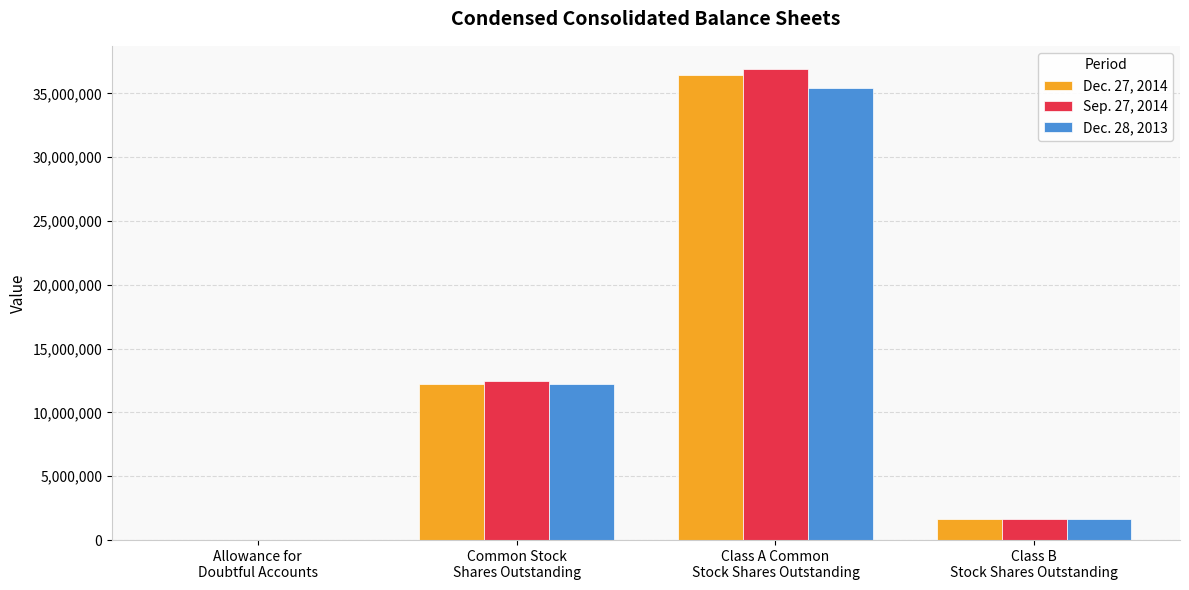

How many data points does each series have?

4